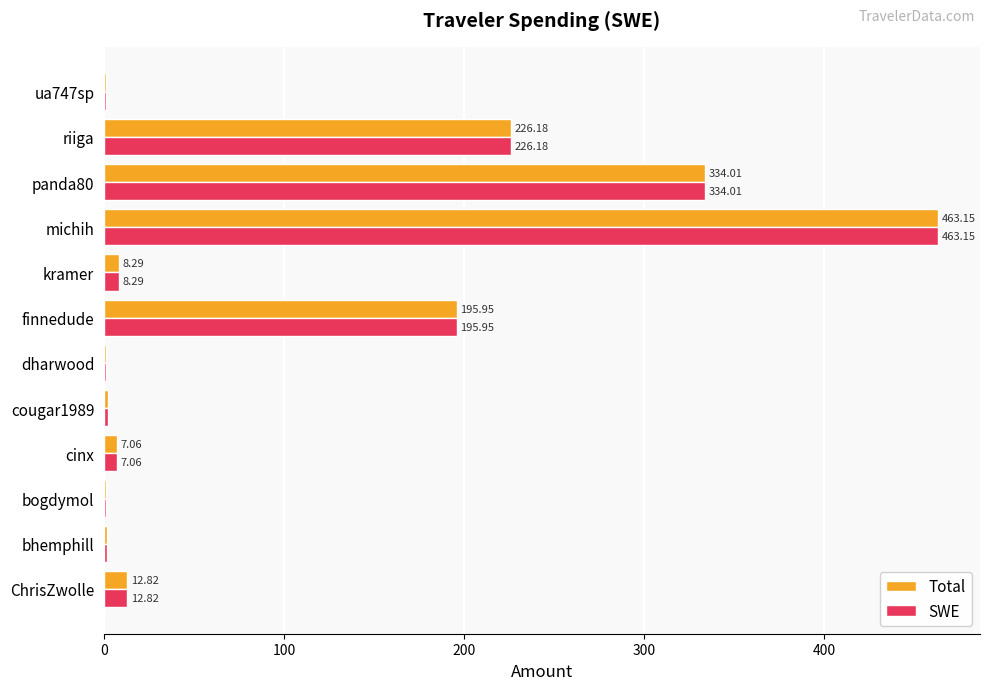

At which category does the chart reach its peak across all series?

michih